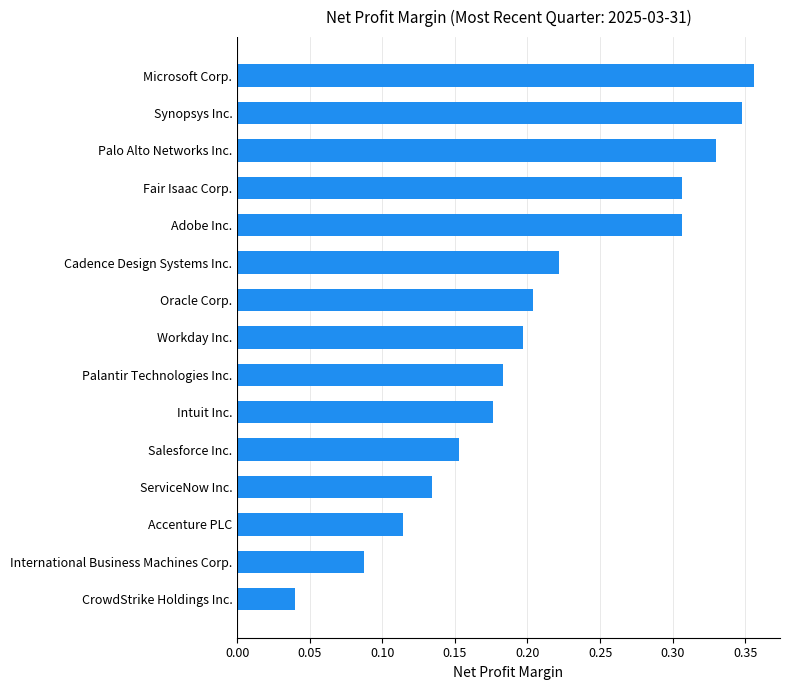

What is the change in value from Accenture PLC to Fair Isaac Corp.?

+0.2